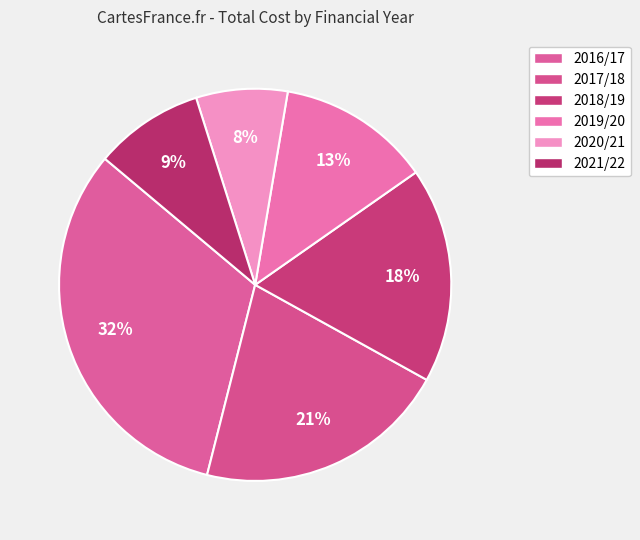

How many segments does this pie chart have?

6